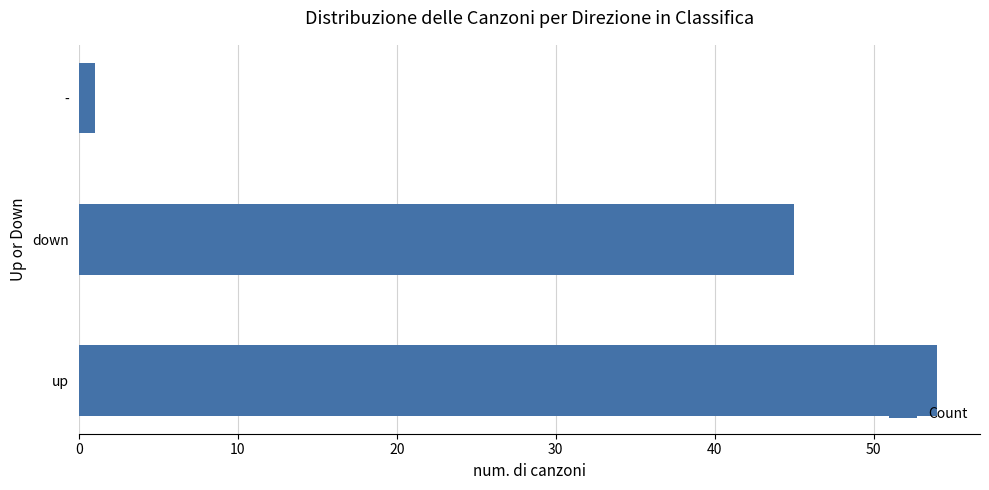

Reading bottom to top, what are all the values shown in this chart?

54	45	1